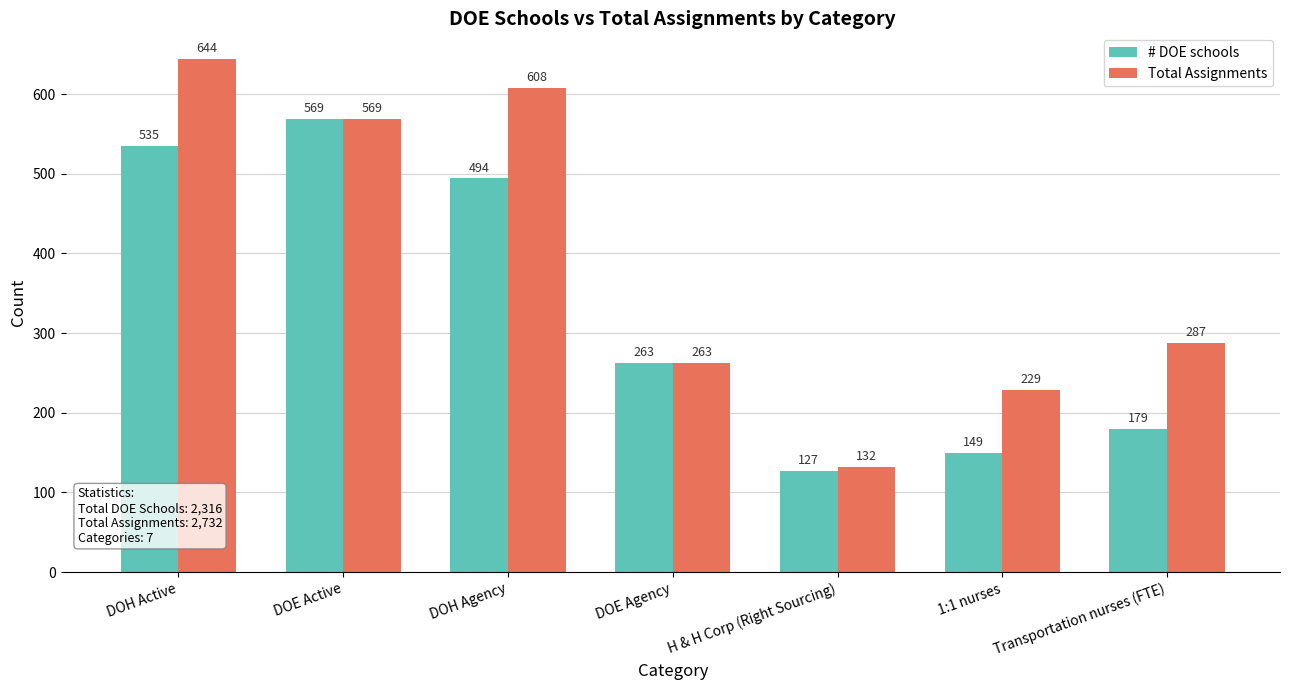

What is the difference between the maximum and minimum values in the # DOE schools series?

442